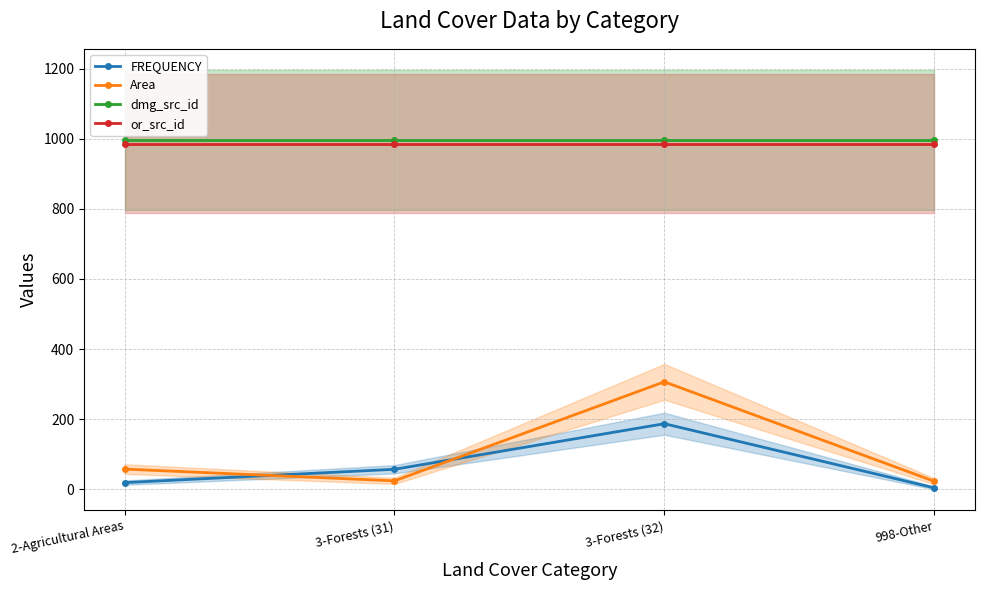

Reading left to right, what are all the values shown in this chart?

FREQUENCY: 19.0	57.0	187.0	4.0
Area: 57.6	24.0	306.5	22.8
dmg_src_id: 997.0	997.0	997.0	997.0
or_src_id: 986.0	986.0	986.0	986.0